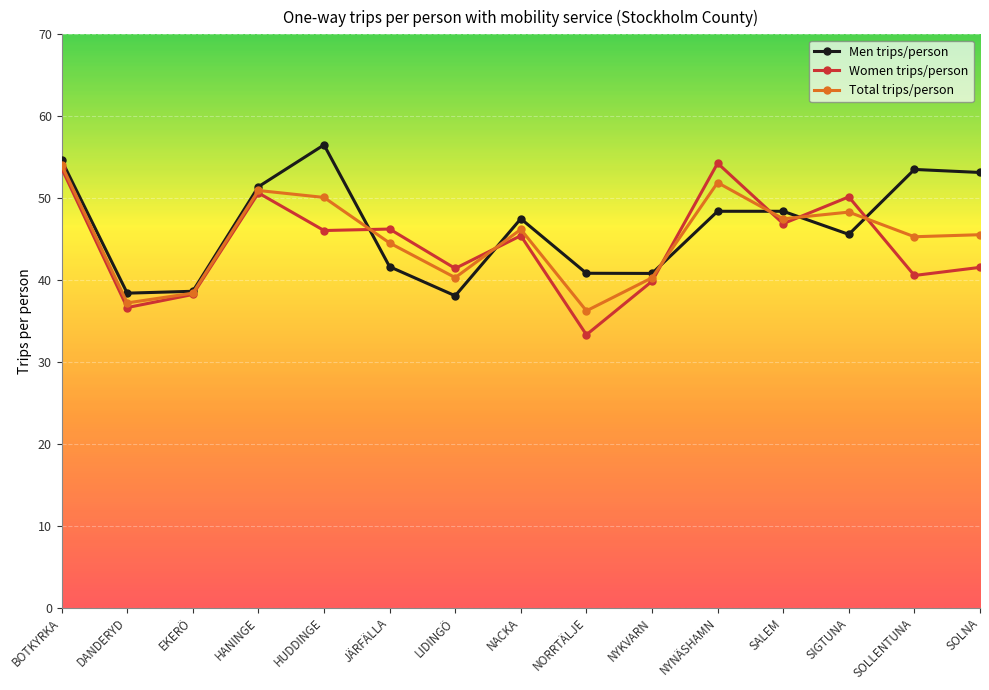

How many data points in Women trips/person are less than 45?

7